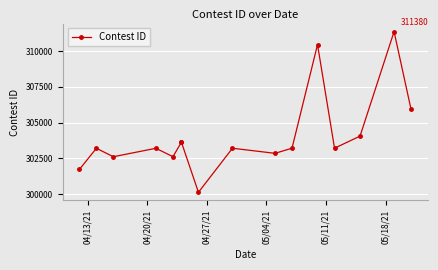

The value at 12 is 540626. True or false?

False